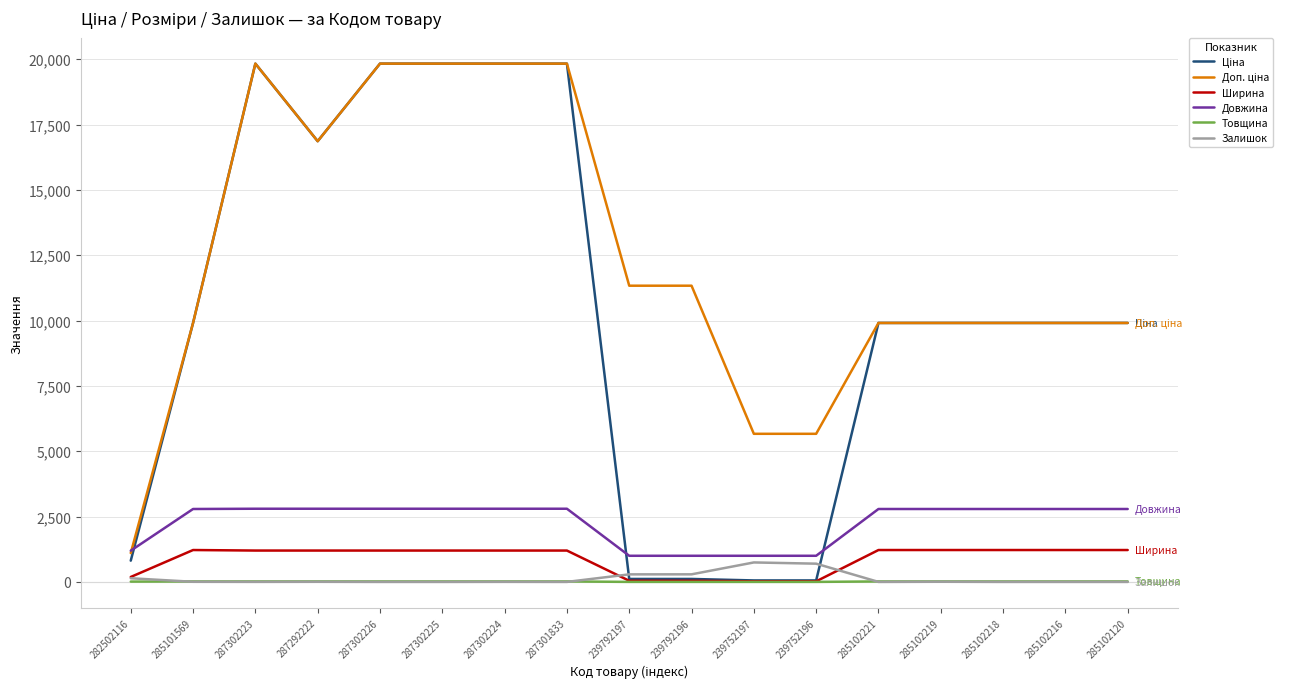

What is the greatest value displayed?

19831.1